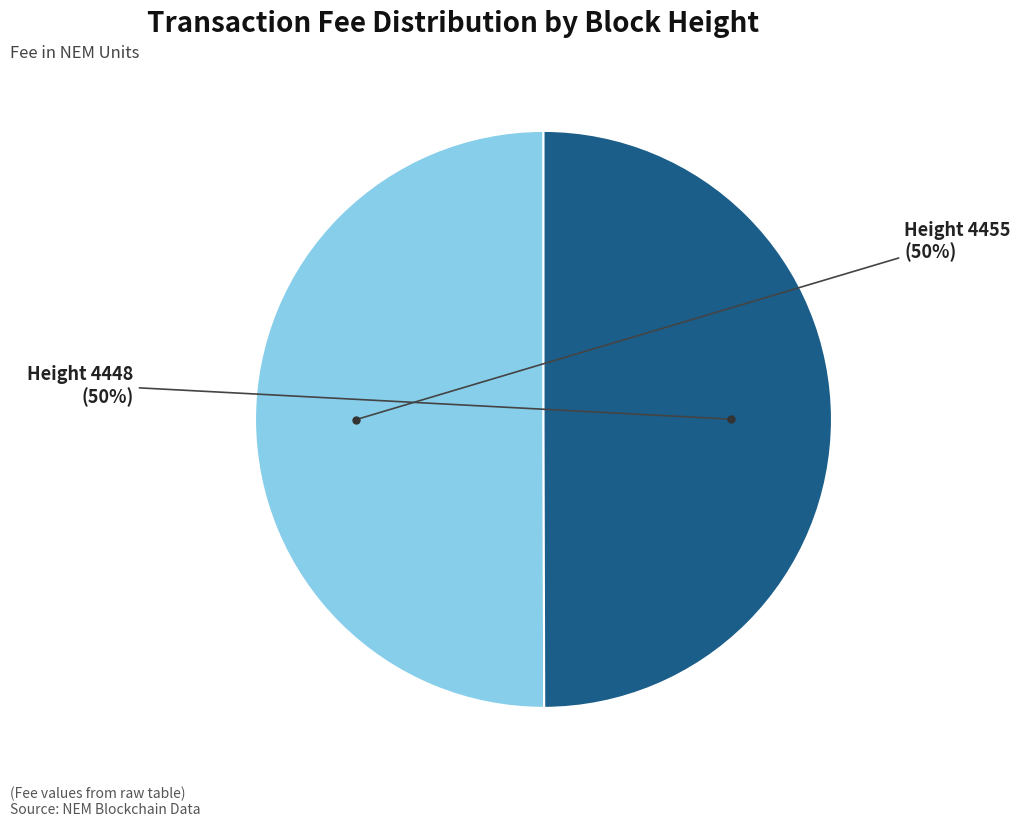

To the nearest percent, what is the average slice percentage?

50%